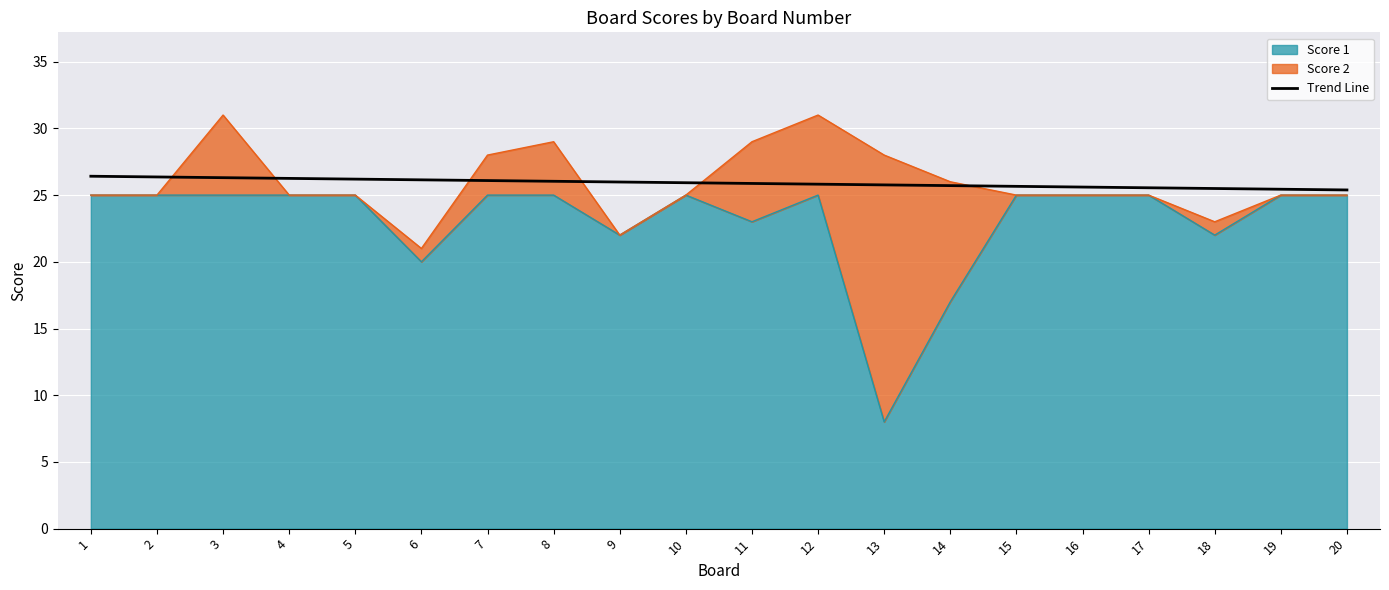

True or false: the data has more than 1 interior local peaks.

False